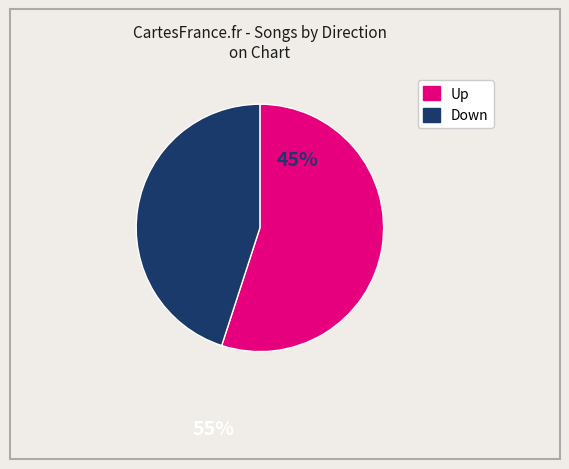

Is there a majority slice in this chart?

Yes